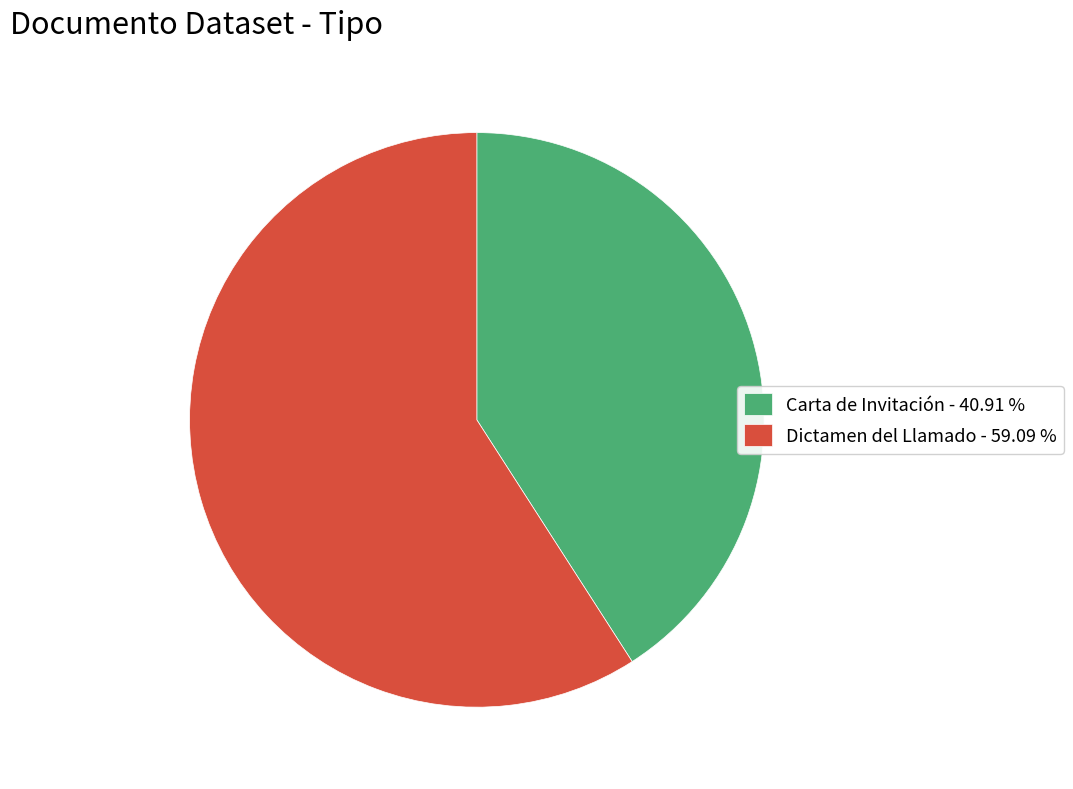

What is the ratio of the value at Carta de Invitación to the value at Dictamen del Llamado?

0.7